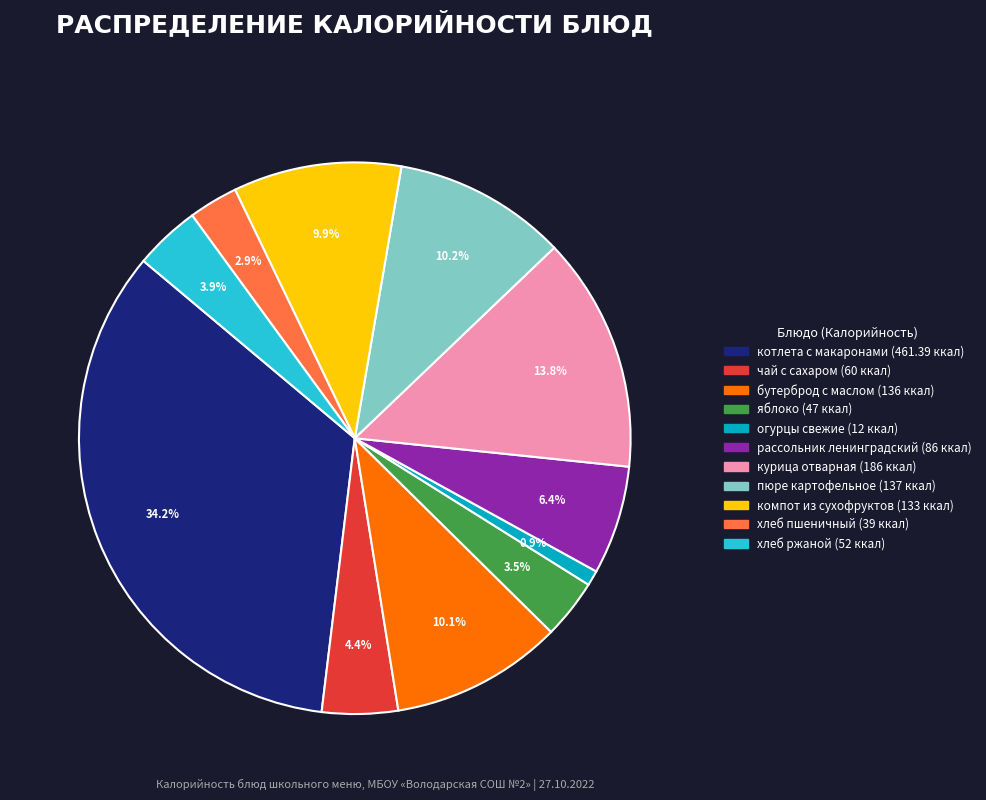

Does бутерброд с маслом represent more than half of the total?

No